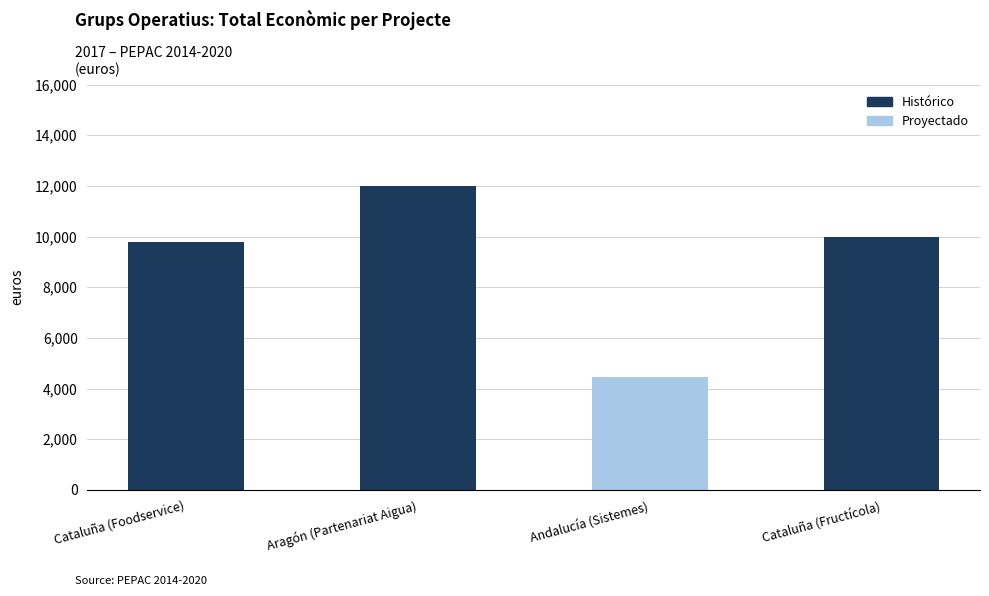

Are the bars horizontal?

No